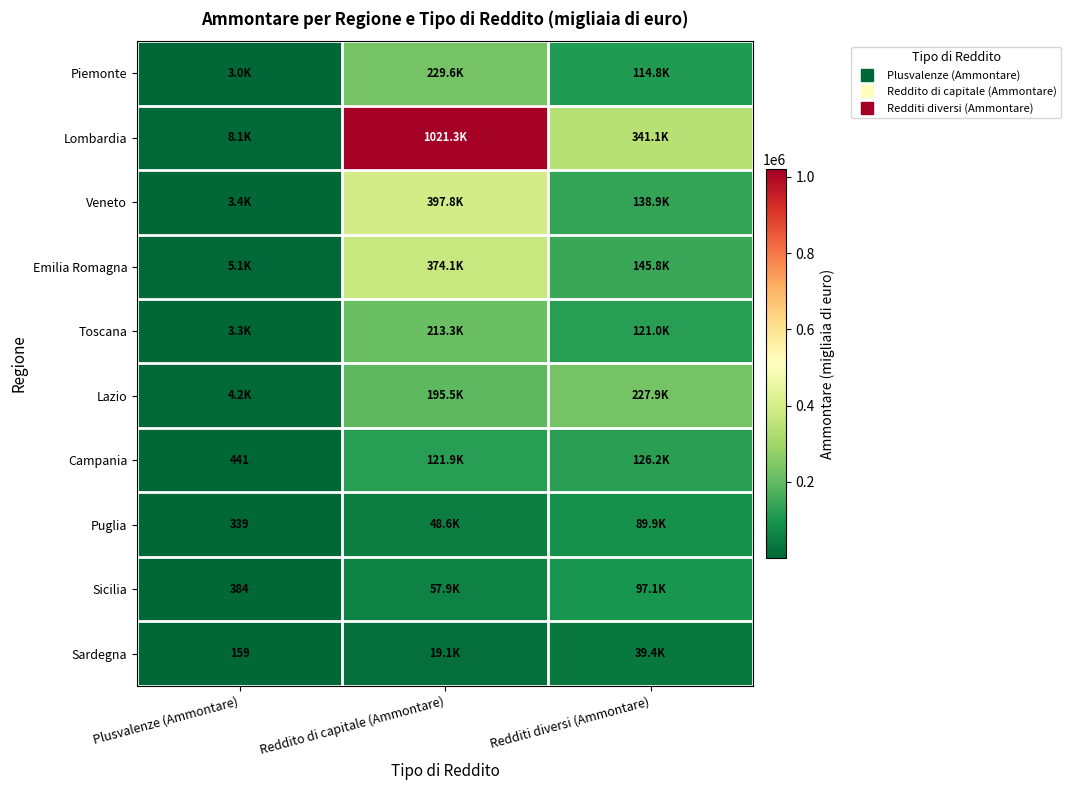

Which label corresponds to the largest value in the chart?

Reddito di capitale (Ammontare)